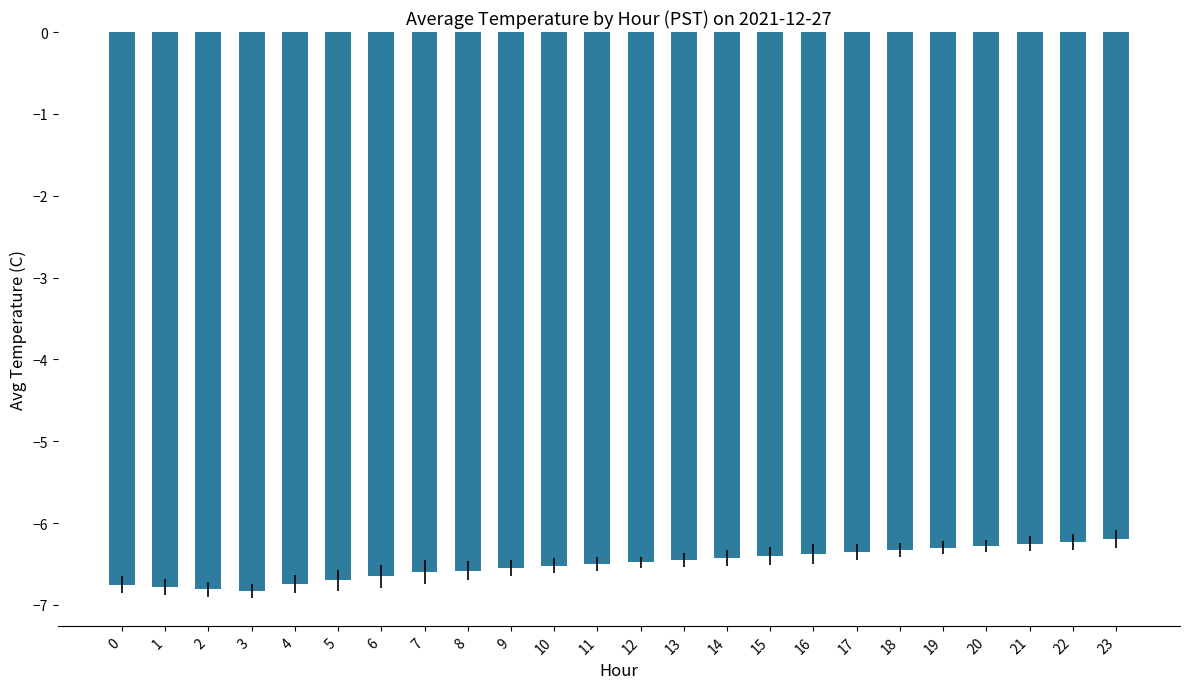

What is the value of the 8th bar from the left?

-6.6